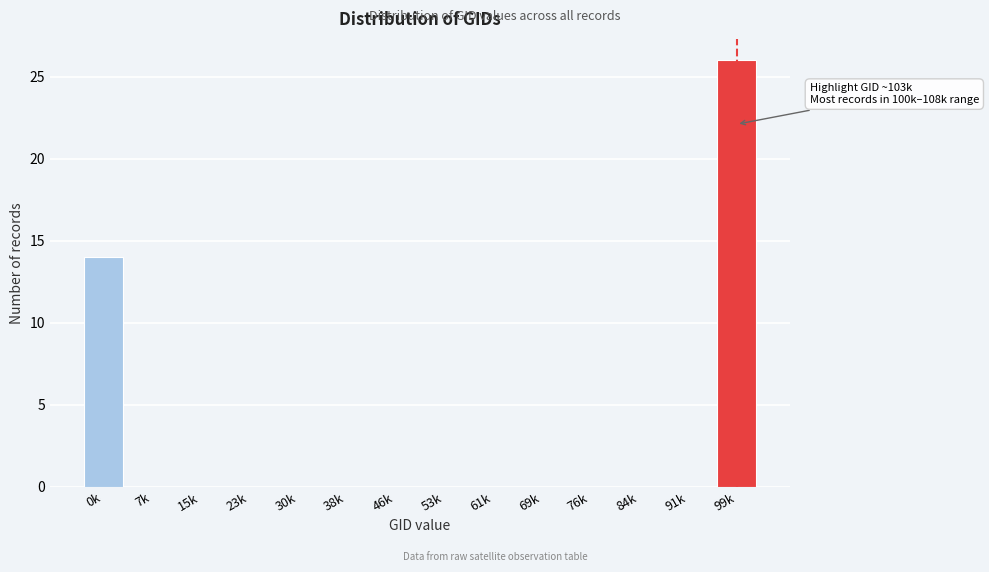

Reading left to right, extract all data points from this chart.

0k=14	7k=0	15k=0	23k=0	30k=0	38k=0	46k=0	53k=0	61k=0	69k=0	76k=0	84k=0	91k=0	99k=26